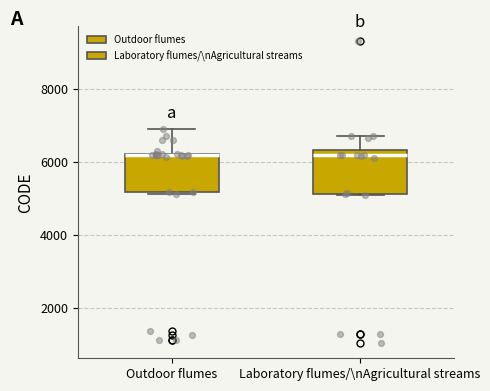

Reading left to right, transcribe this box plot: for each box, give where its median line is, the range the box spans, and where its two whiskers end, as read against the y-axis. The values are not printed on the chart, so give them approximately, as read against the axis.

Outdoor flumes: median 6200 (drawn on the box's upper edge), box 5200 to 6200, whiskers 5200 to 7000
Laboratory flumes/\nAgricultural streams: median 6200, box 5200 to 6400, whiskers 5200 to 6800